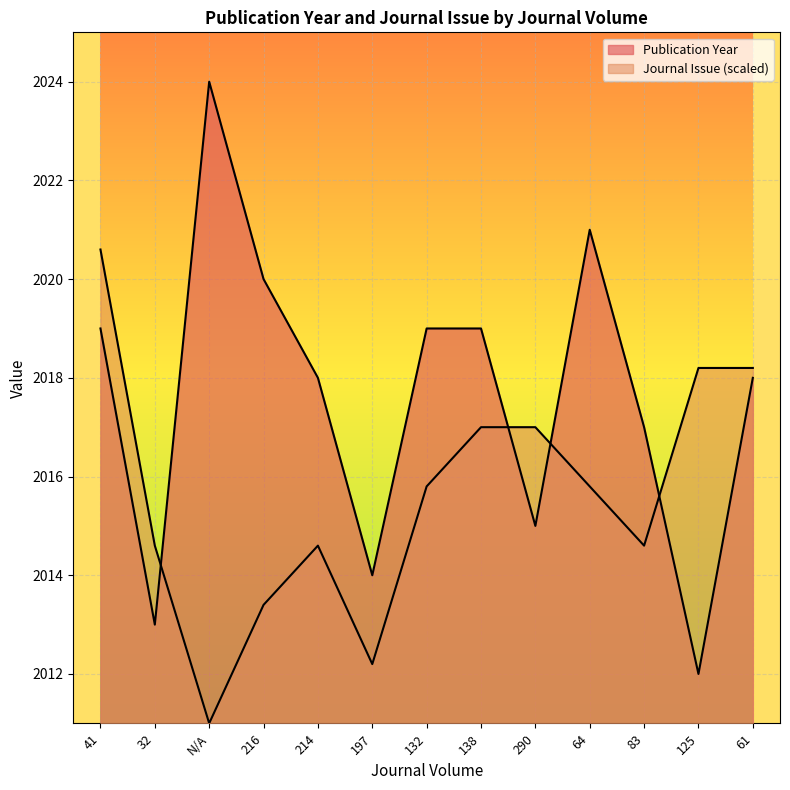

Reading right to left, list all the values displayed in this chart.

Publication Year: 61=2018.0	125=2012.0	83=2017.0	64=2021.0	290=2015.0	138=2019.0	132=2019.0	197=2014.0	214=2018.0	216=2020.0	N/A=2024.0	32=2013.0	41=2019.0
Journal Issue: 61=2018.2	125=2018.2	83=2014.6	64=2015.8	290=2017.0	138=2017.0	132=2015.8	197=2012.2	214=2014.6	216=2013.4	N/A=2011.0	32=2014.6	41=2020.6